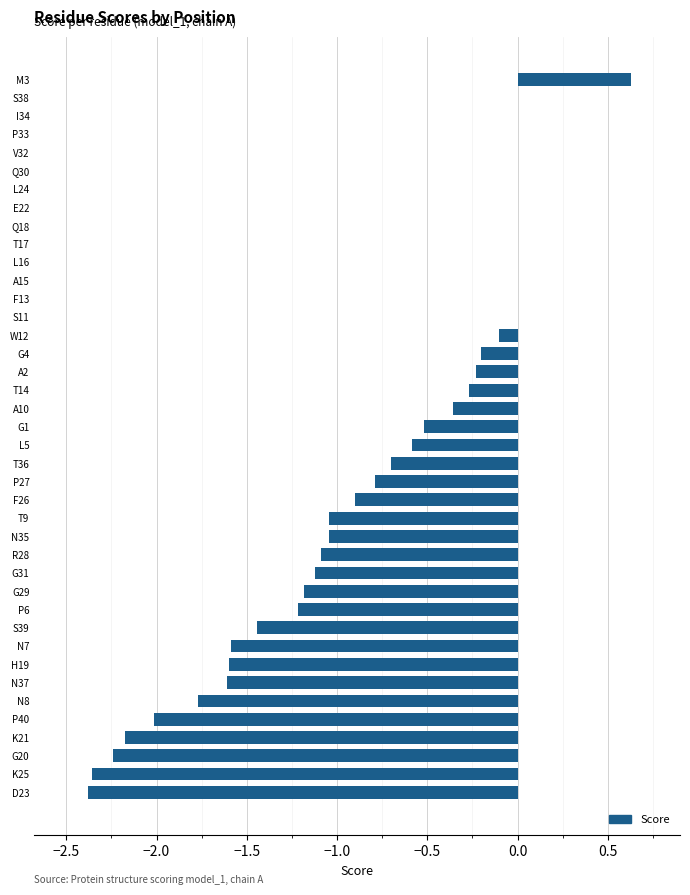

What is the average value?

-0.7